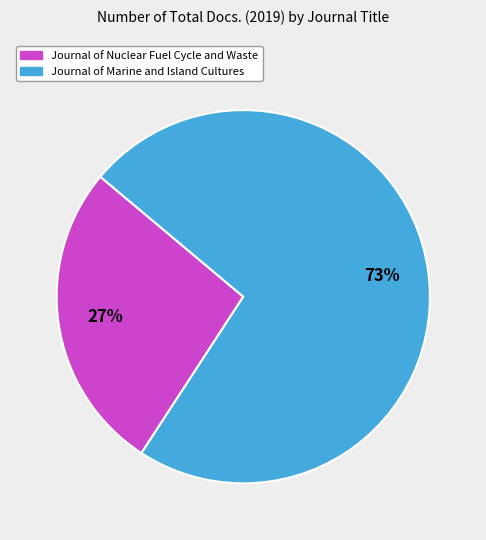

Do Journal of Nuclear Fuel Cycle and Waste and Journal of Marine and Island Cultures together represent more than half of the pie?

Yes